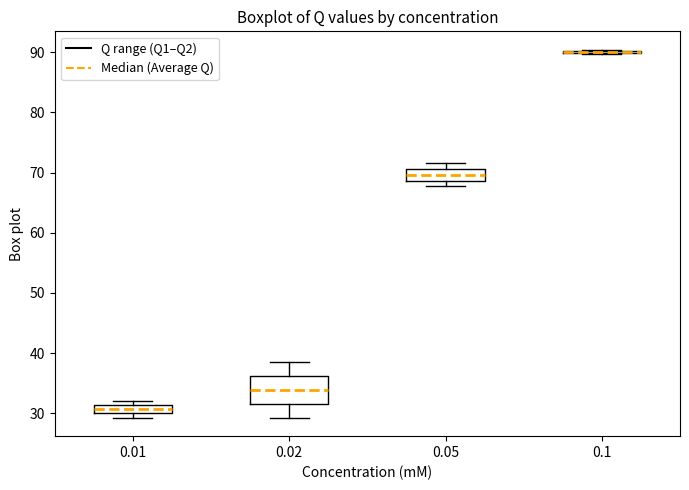

Comparing the boxes themselves (not the whiskers), which one is the tallest?

0.02